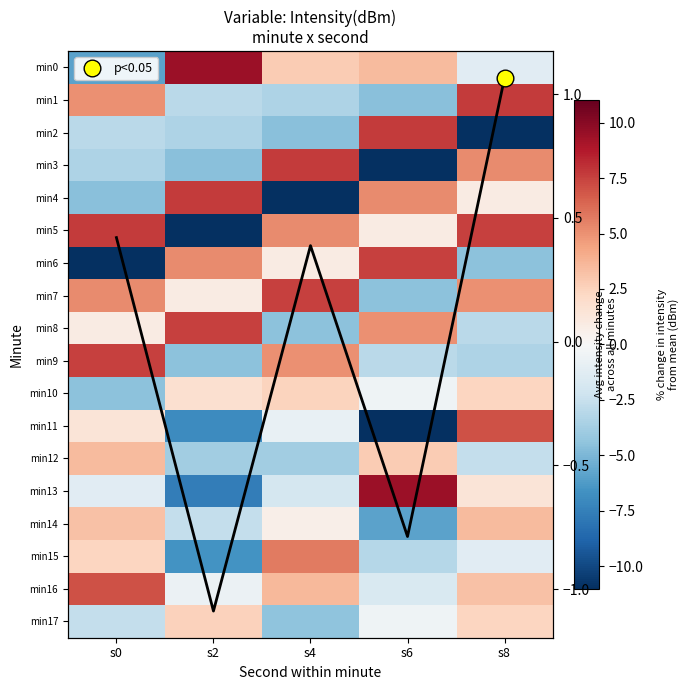

What is the average value of the min1 series?

0.3